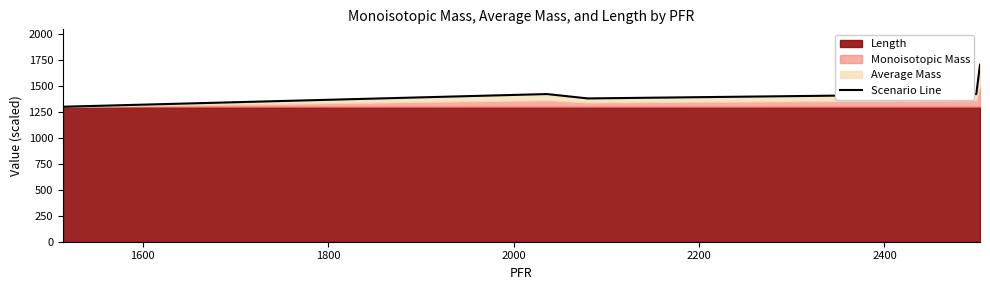

What is the maximum value shown in the chart?

1701.7